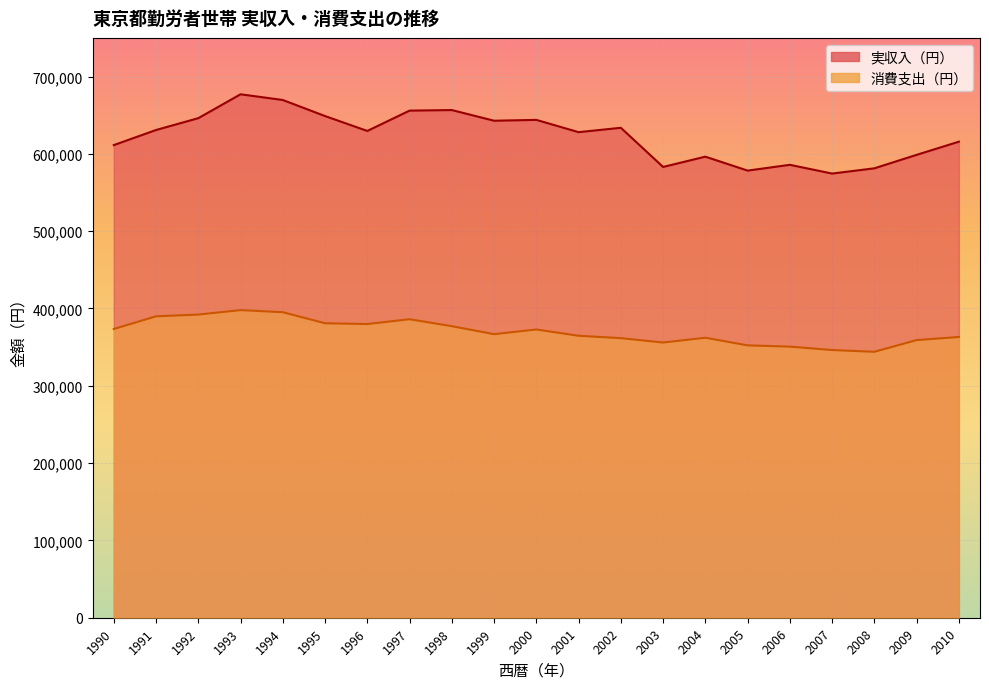

Which category has the highest value in the 実収入（円） series?

1993